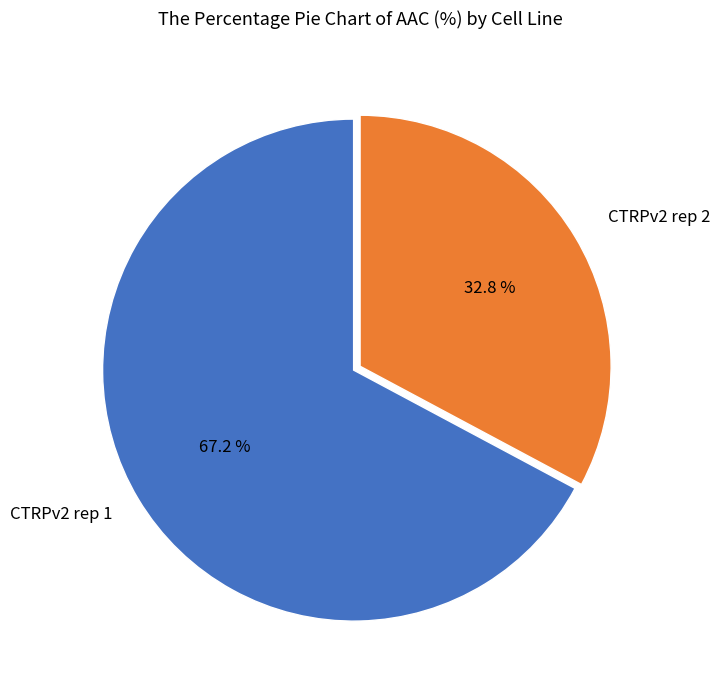

Is there any slice that represents more than half of the pie?

Yes